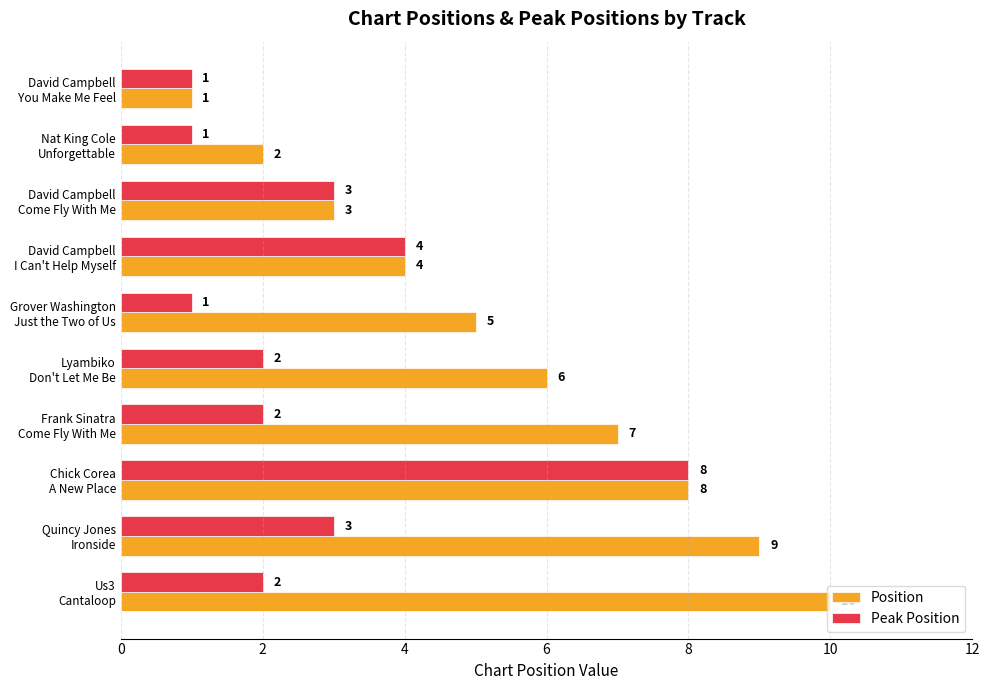

How many Peak Position values are between 1 and 3?

8